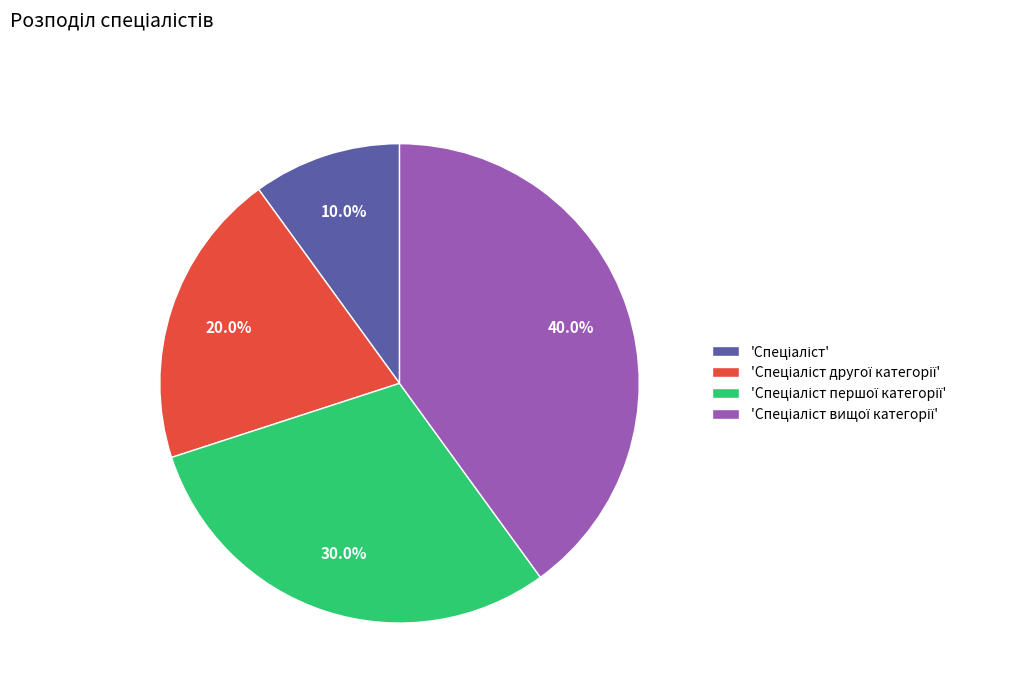

Is there any slice that represents more than half of the pie?

No